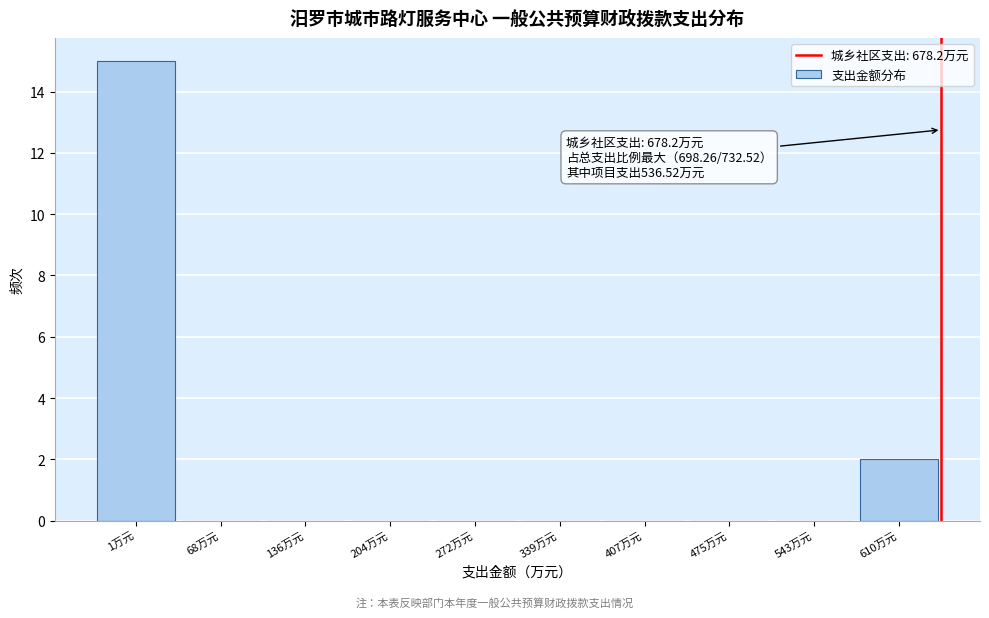

Reading left to right, transcribe all the data shown in this chart.

1万元=15	68万元=0	136万元=0	204万元=0	272万元=0	339万元=0	407万元=0	475万元=0	543万元=0	610万元=2